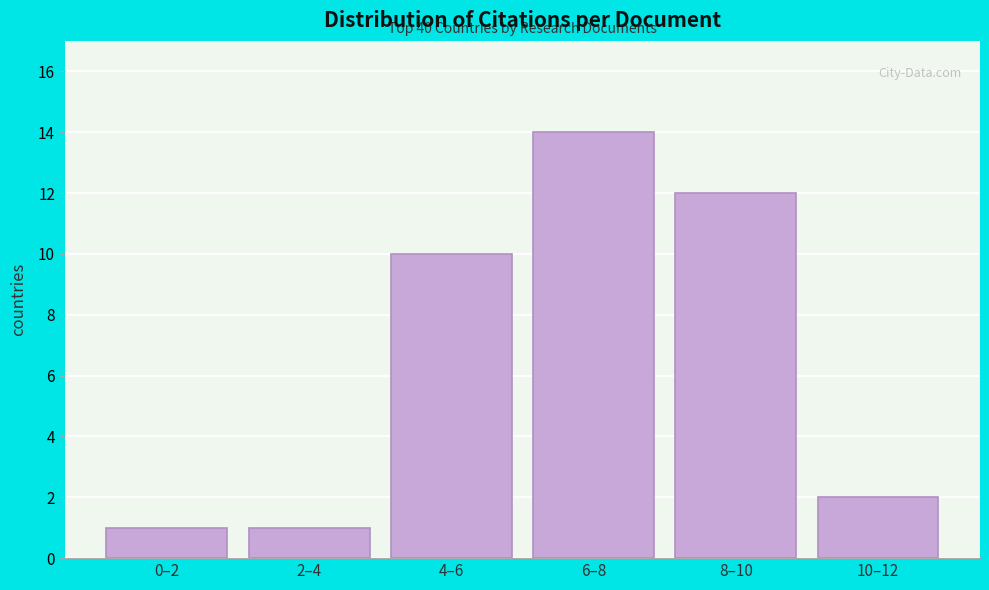

Reading right to left, extract all data points from this chart.

10–12=2	8–10=12	6–8=14	4–6=10	2–4=1	0–2=1